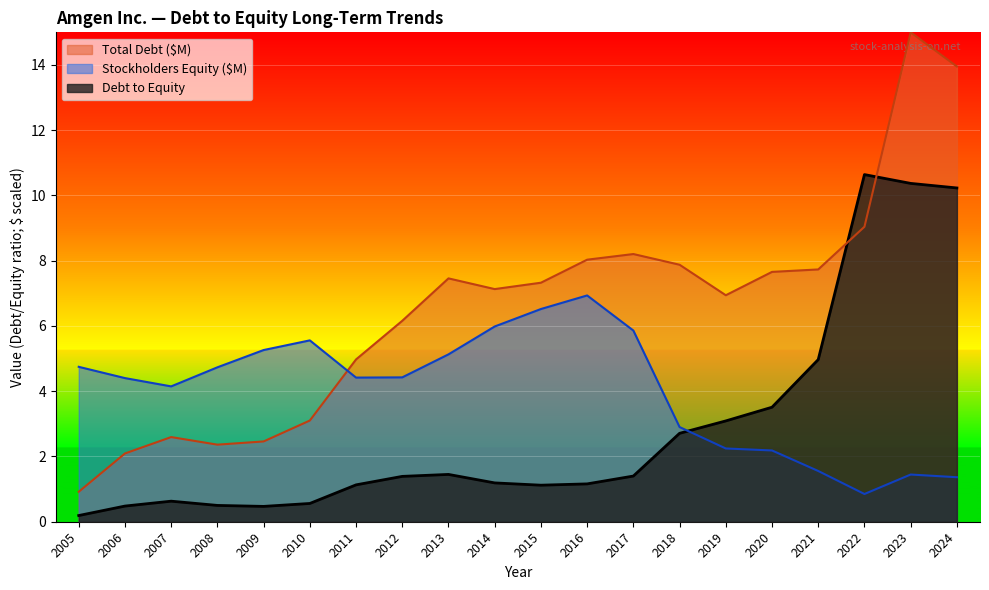

What is the difference between the maximum and minimum values in the Debt to Equity series?

10.5